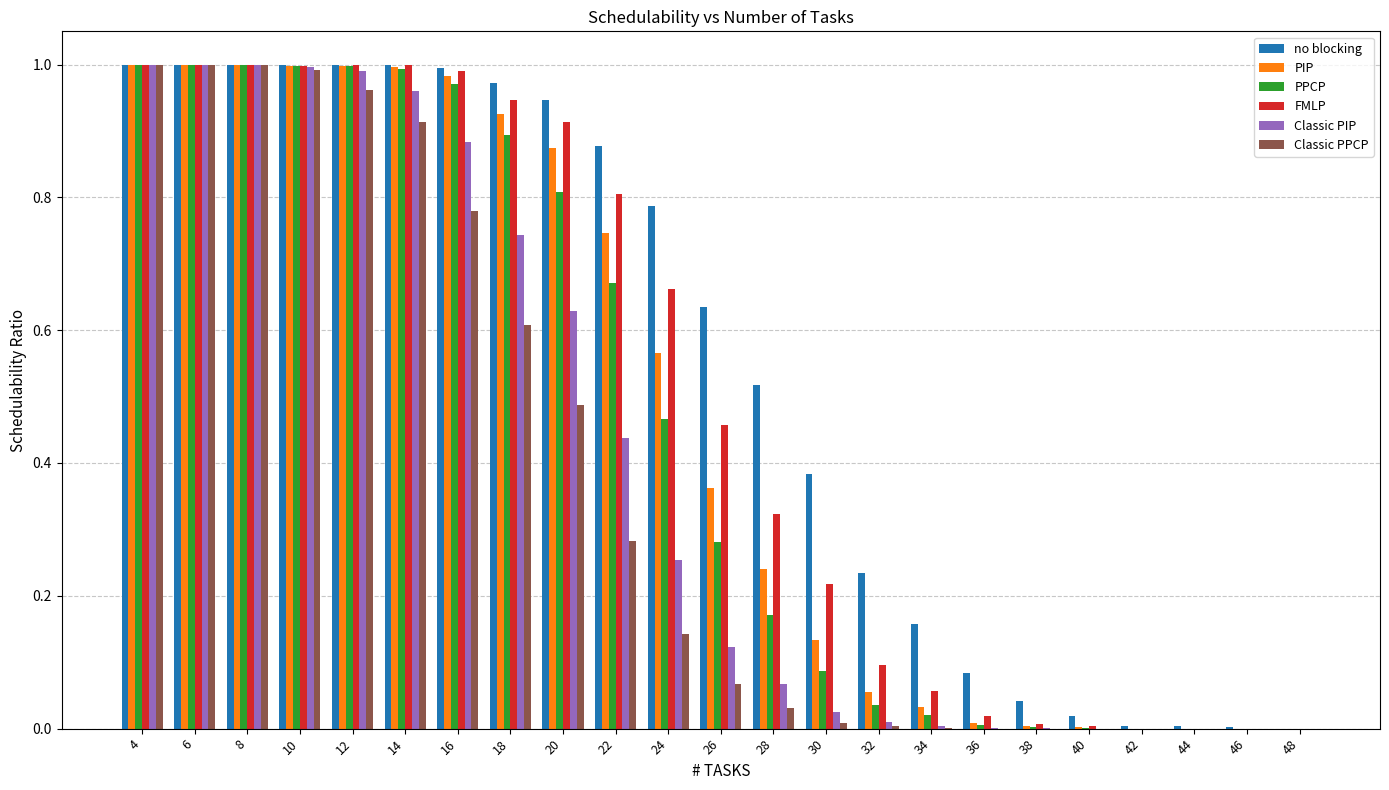

What is the total value across all series at 14?

5.9